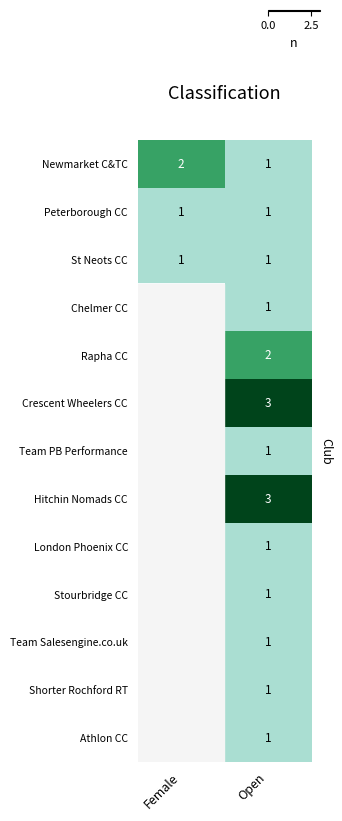

What is the difference between the highest and lowest values at Open?

2